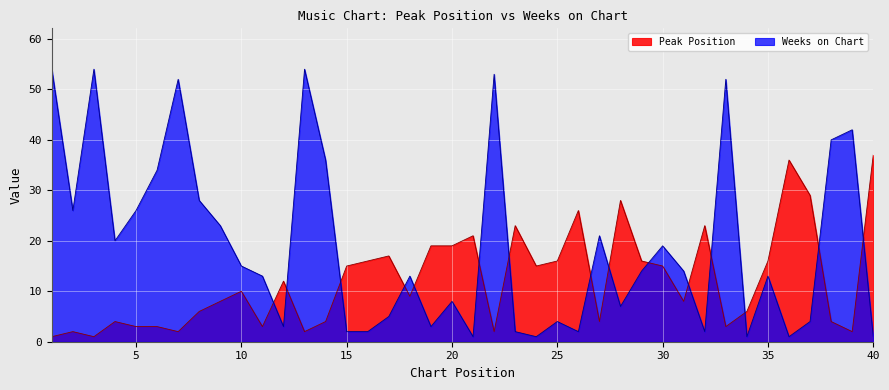

At which category does Weeks on Chart reach its first local valley?

2